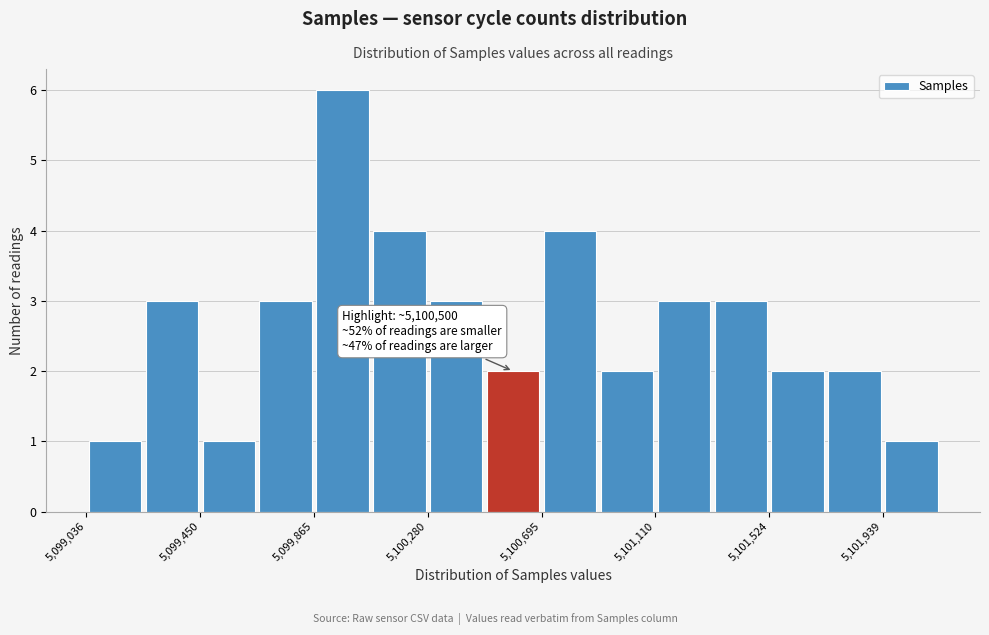

Over which range of the x-axis is the bar tallest?

5099850 to 5100050